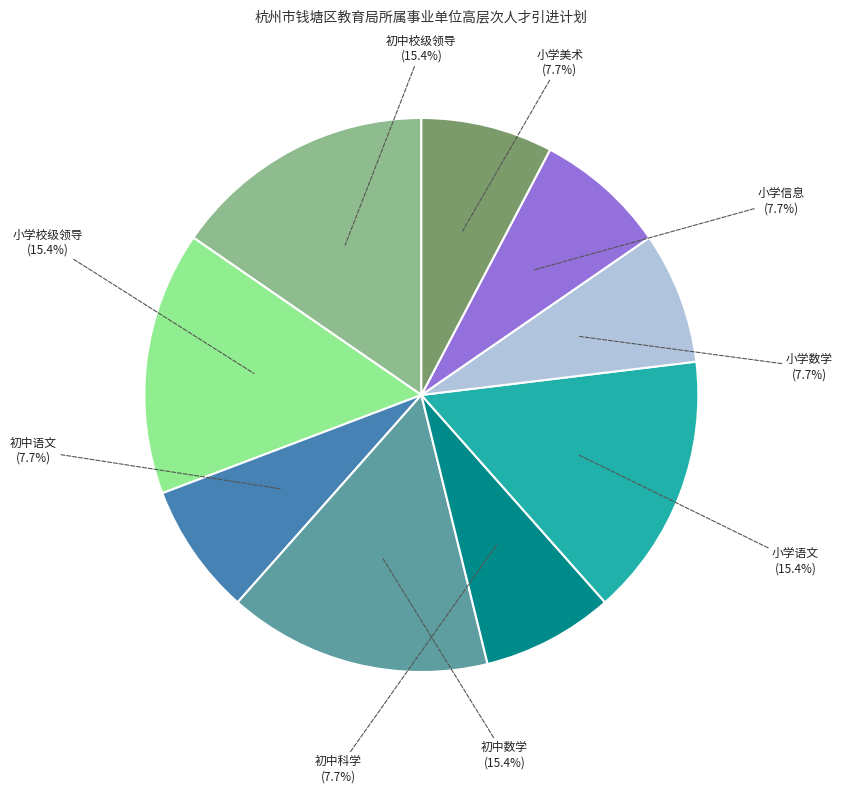

Is there any slice that represents more than half of the pie?

No